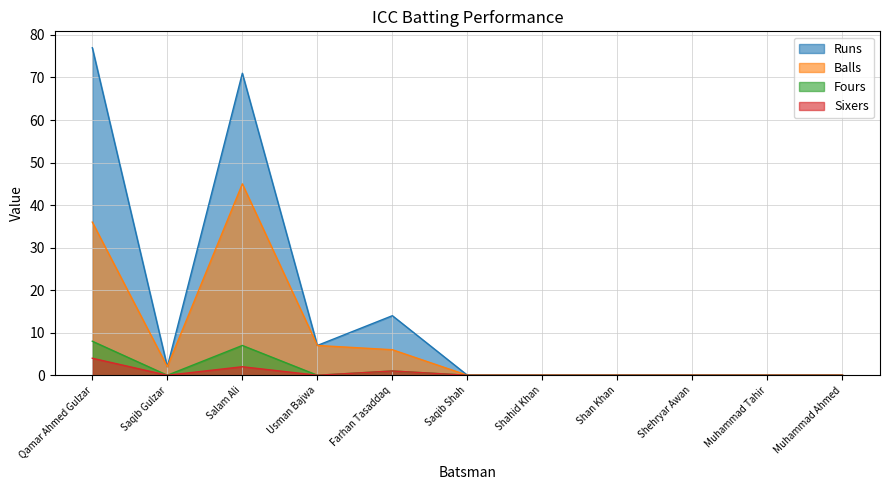

What are all the series names shown in the legend?

Runs, Balls, Fours, Sixers